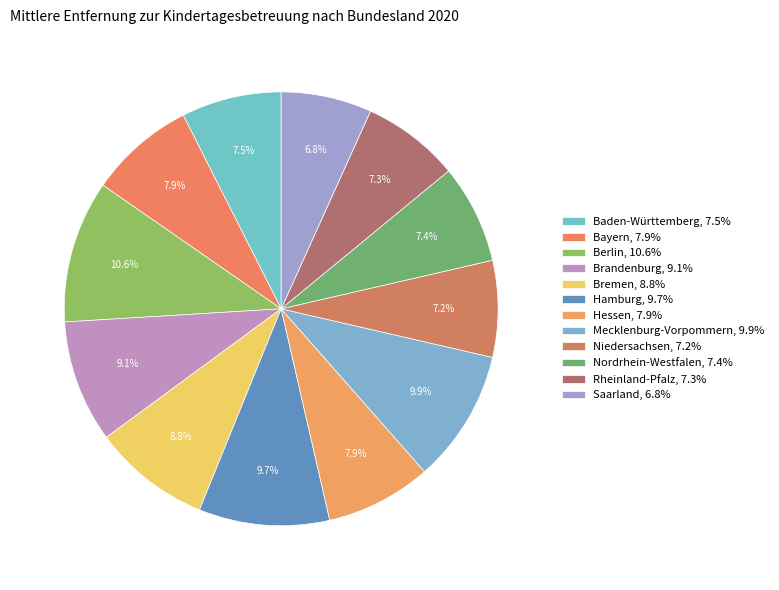

True or false: Berlin accounts for 23% of the total.

False